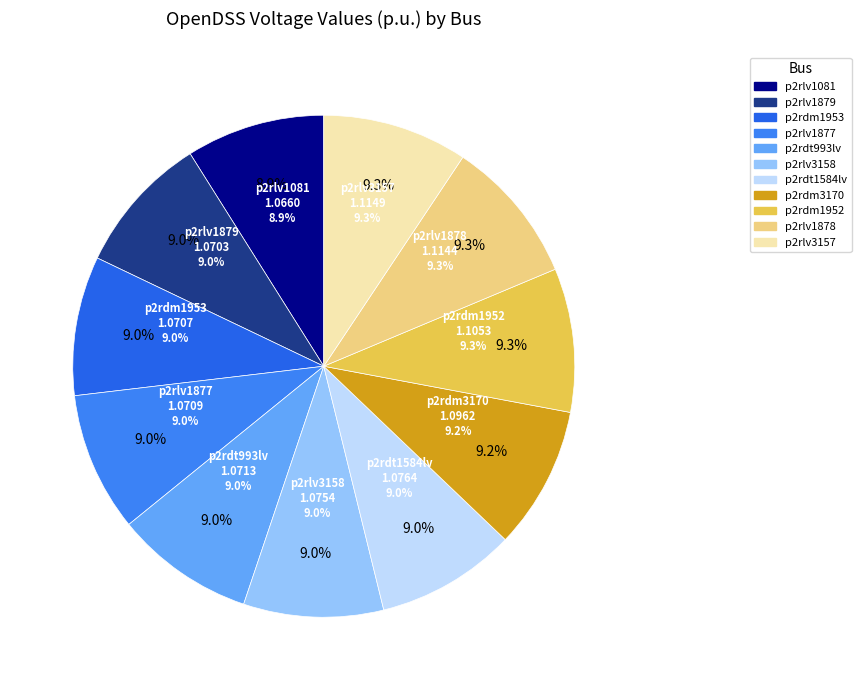

Between p2rlv1877 and p2rdm3170, which is larger?

p2rdm3170